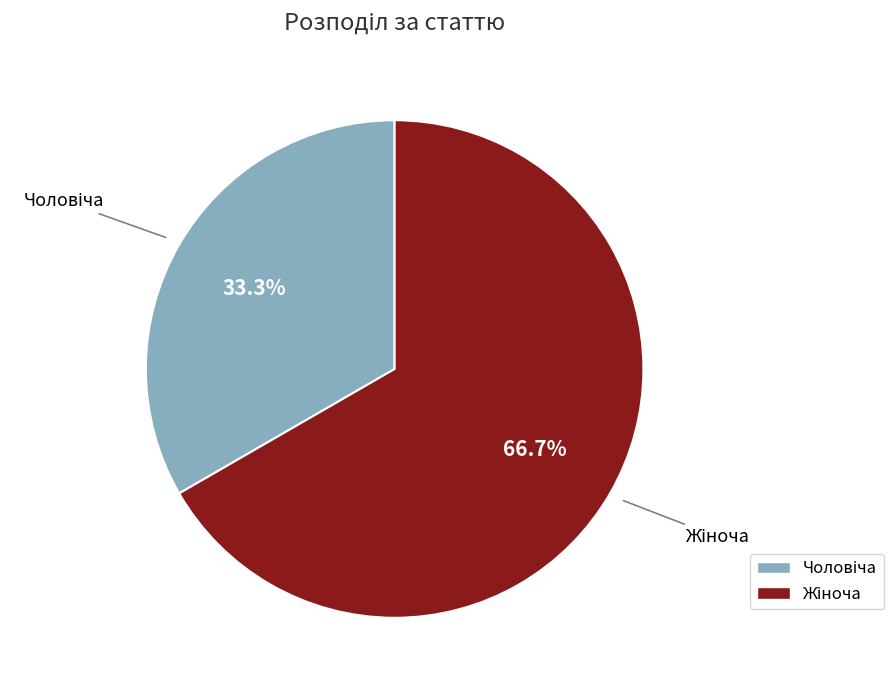

Count the number of slices in the pie.

2